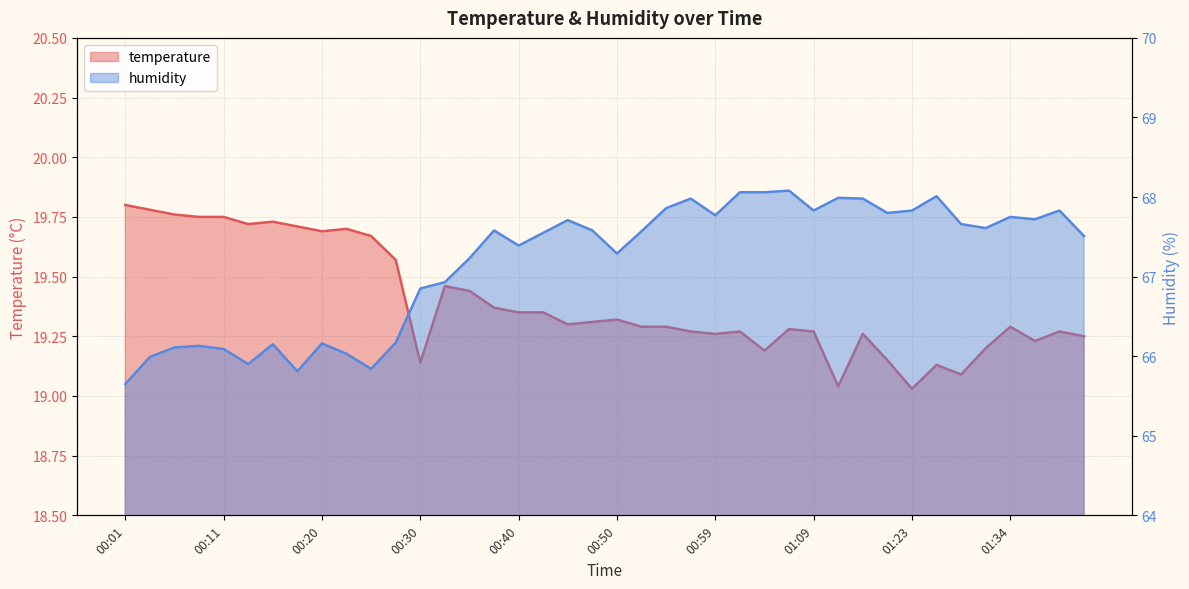

Rank the categories by humidity value from lowest to highest.

00:01, 00:18, 00:25, 00:13, 00:03, 00:23, 00:11, 00:06, 00:08, 00:15, 00:20, 00:28, 00:30, 00:33, 00:35, 00:50, 00:40, 01:41, 00:42, 00:52, 00:37, 00:47, 01:31, 01:29, 00:45, 01:36, 01:34, 00:59, 01:20, 01:09, 01:23, 01:38, 00:54, 00:57, 01:17, 01:12, 01:26, 01:02, 01:04, 01:07